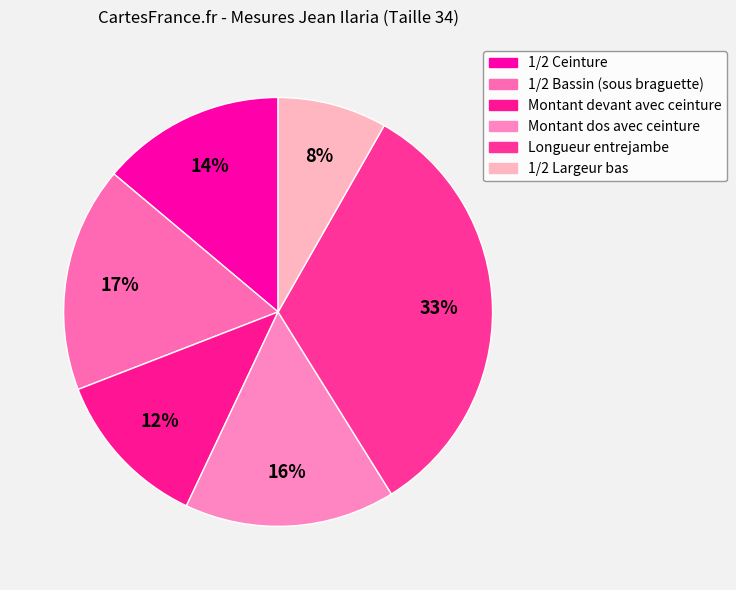

The 1/2 Bassin (sous braguette) slice represents 9% of the pie. True or false?

False